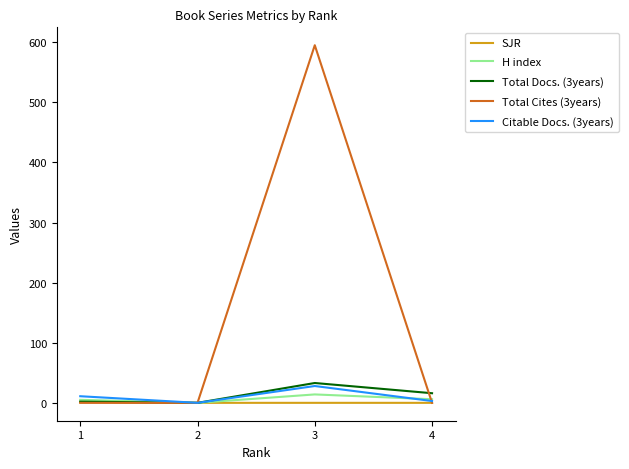

Between 2 and 3, which series saw the biggest shift?

Total Cites (3years)